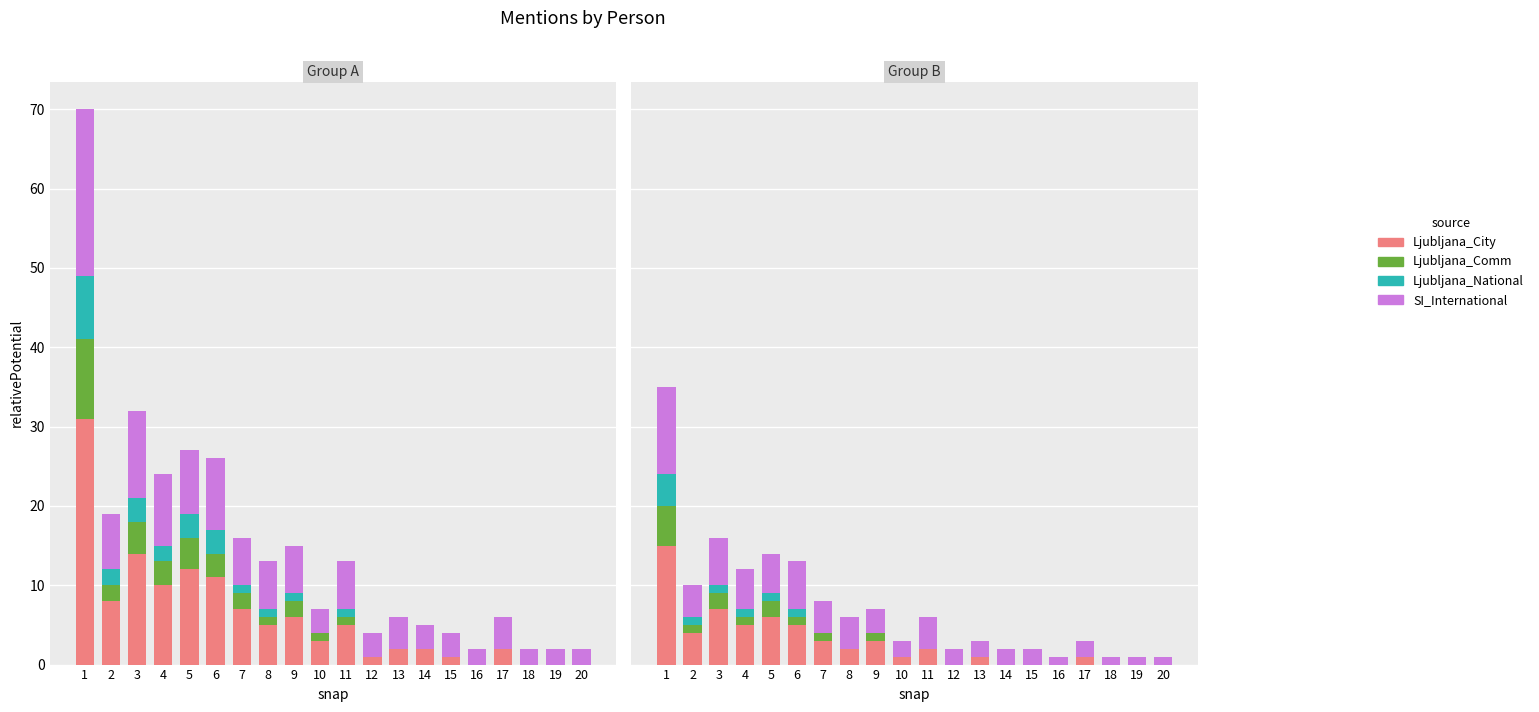

What is the average value of the Ljubljana_City series?

3